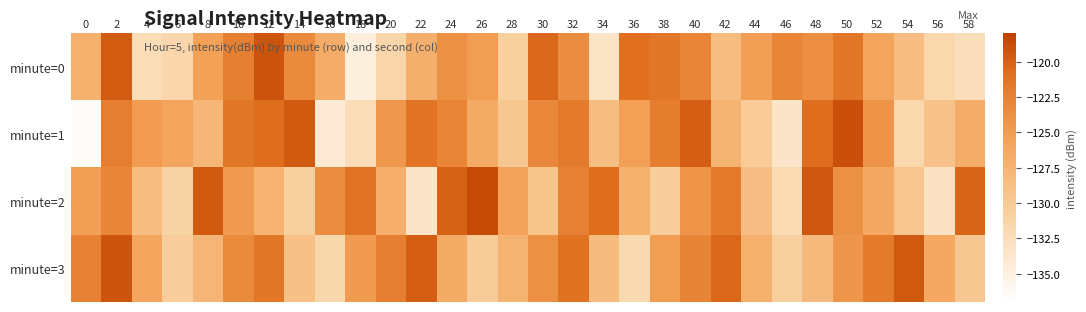

How many distinct data groups are displayed?

4